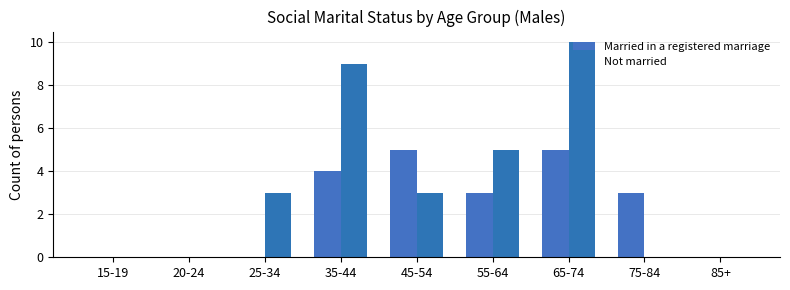

Between 15-19 and 45-54, which is larger?

45-54